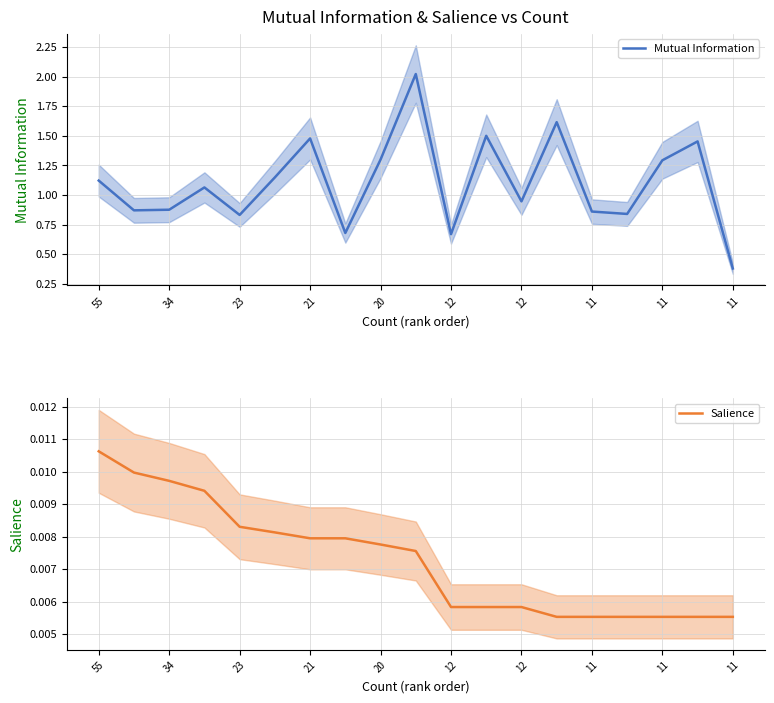

At how many categories does at least one series exceed 1?

10